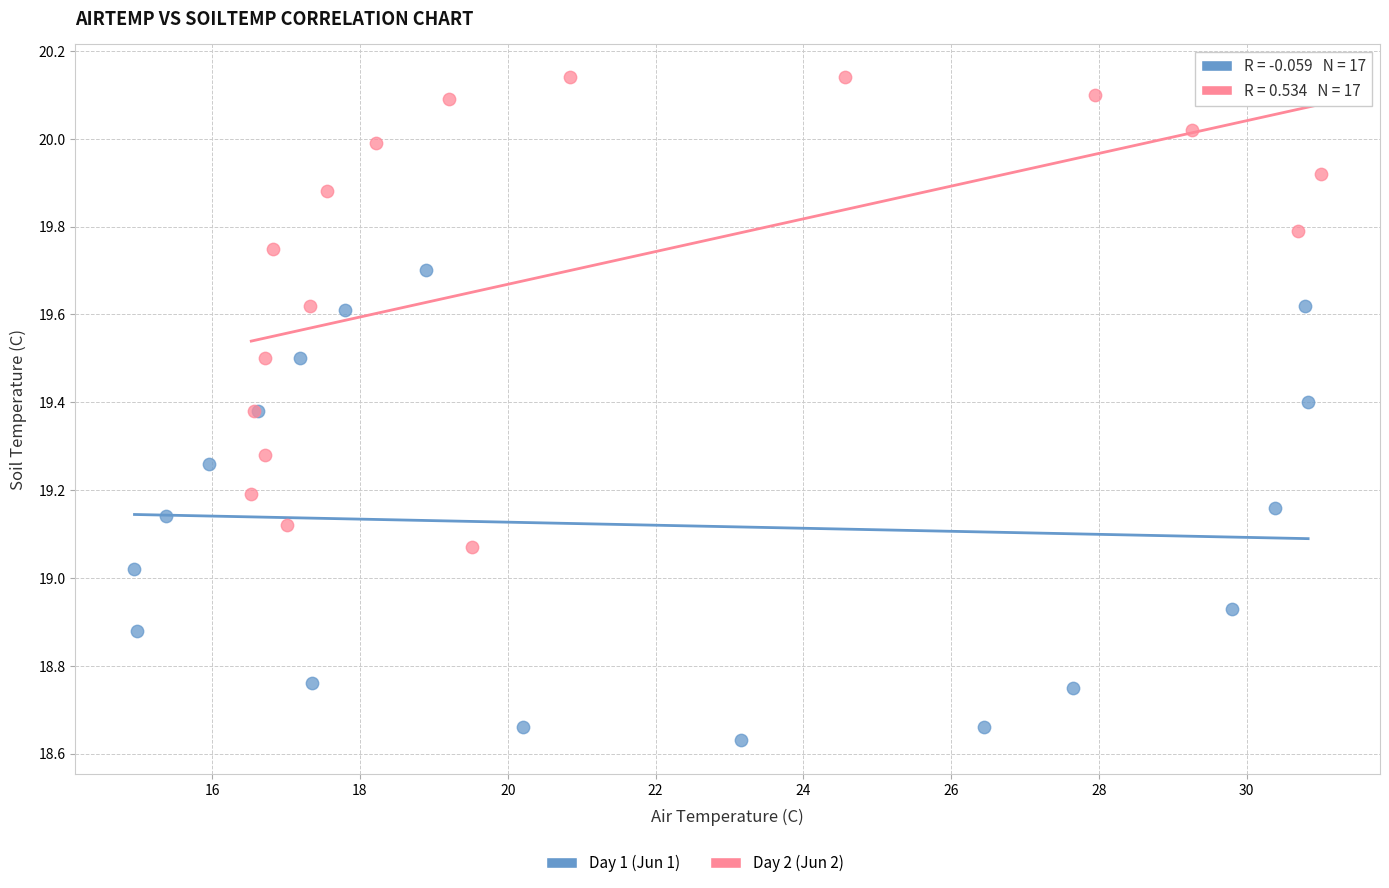

Which series contains the highest Y value?

Day 2 (Jun 2)